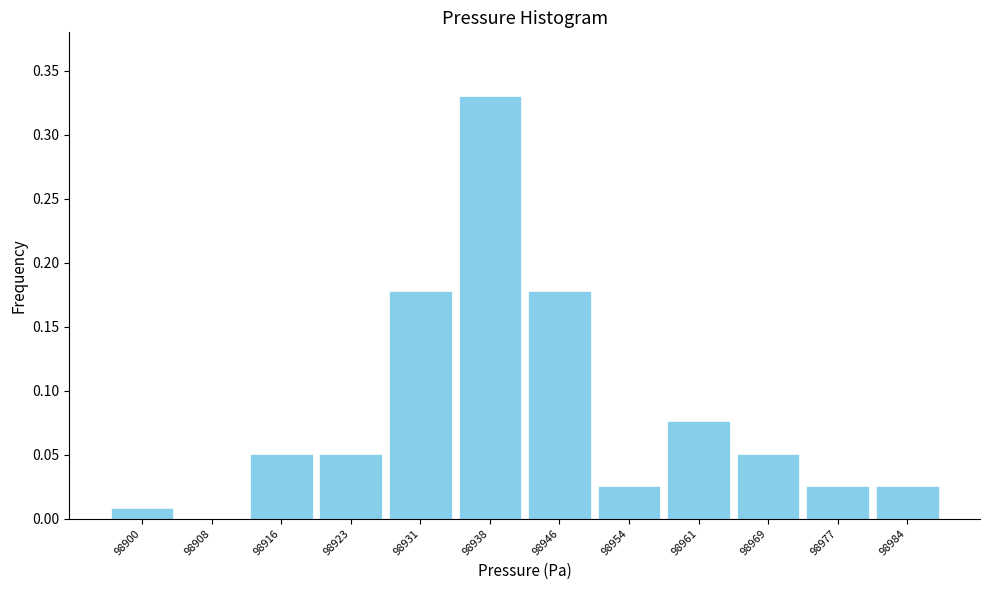

Reading left to right, list every bar in this chart as the range it spans on the x-axis followed by its height. Neither the bar edges nor the heights are printed on the chart, so give them approximately, as read against the axes.

98897 to 98905: 0.010
98905 to 98912: 0
98912 to 98920: 0.050
98920 to 98927: 0.050
98927 to 98935: 0.180
98935 to 98943: 0.330
98943 to 98950: 0.180
98950 to 98958: 0.025
98958 to 98966: 0.075
98966 to 98973: 0.050
98973 to 98981: 0.025
98981 to 98988: 0.025